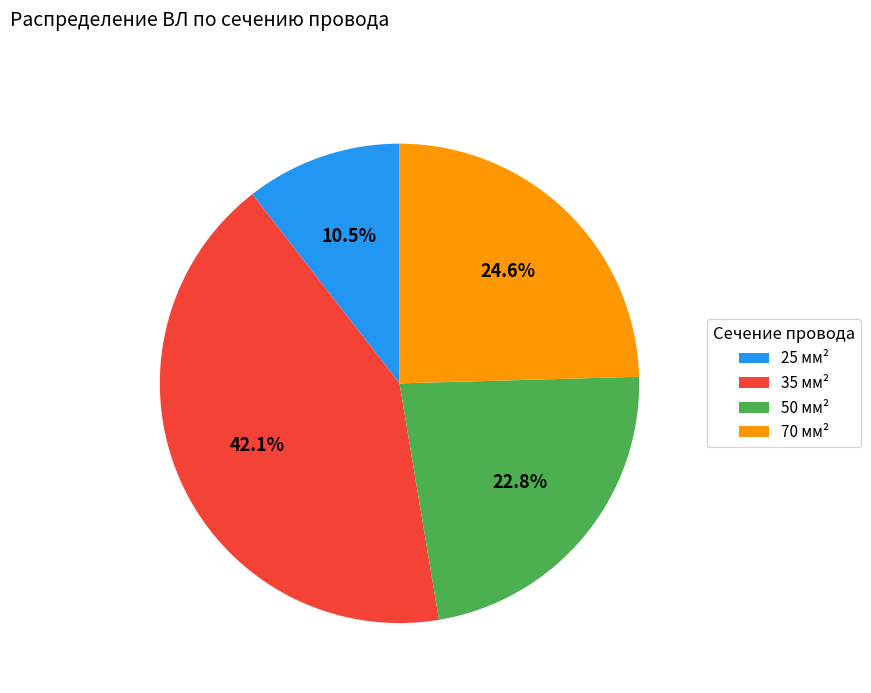

What percentage is NOT represented by 25?

89.5%